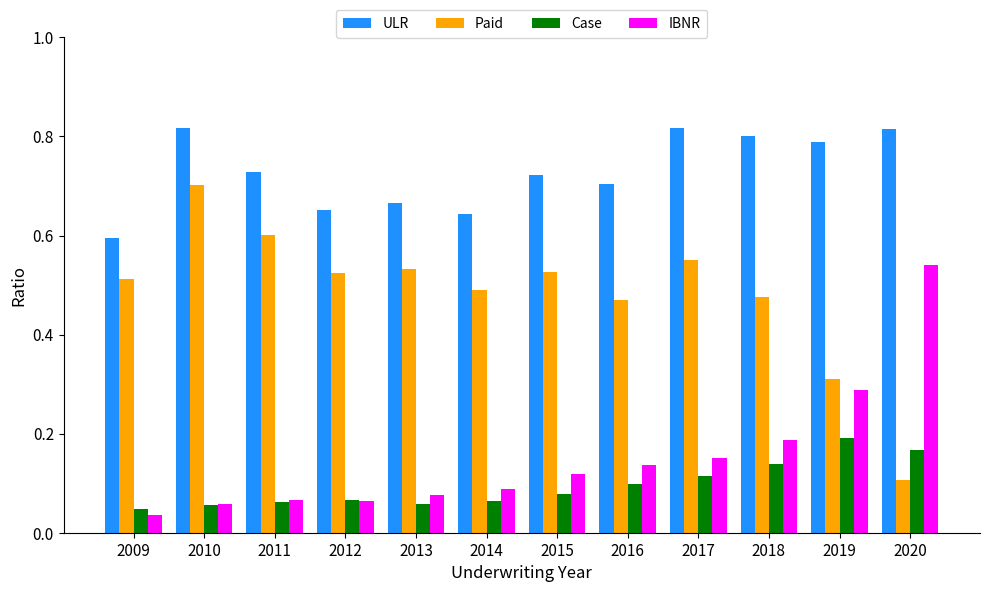

What is the sum of all Case values?

1.1